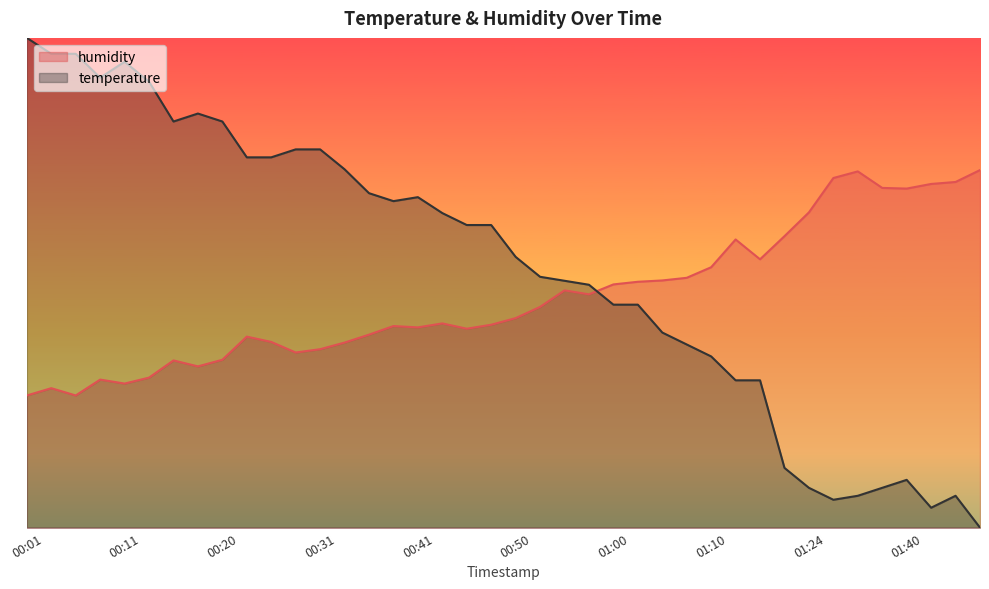

What is the total value across all series at 01:35?

160.9